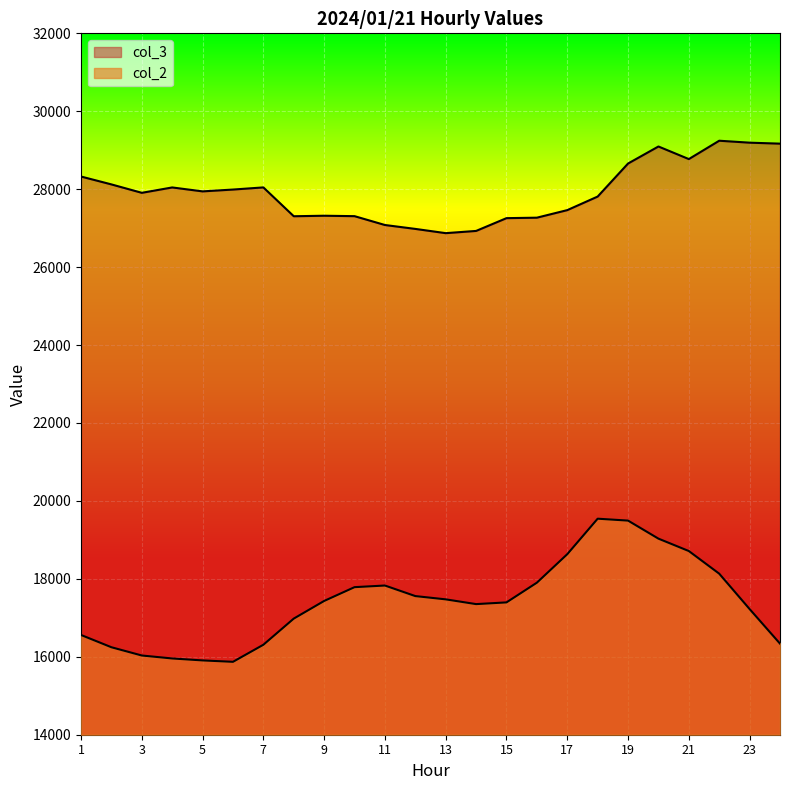

How many values in the col_2 series exceed 17433?

11